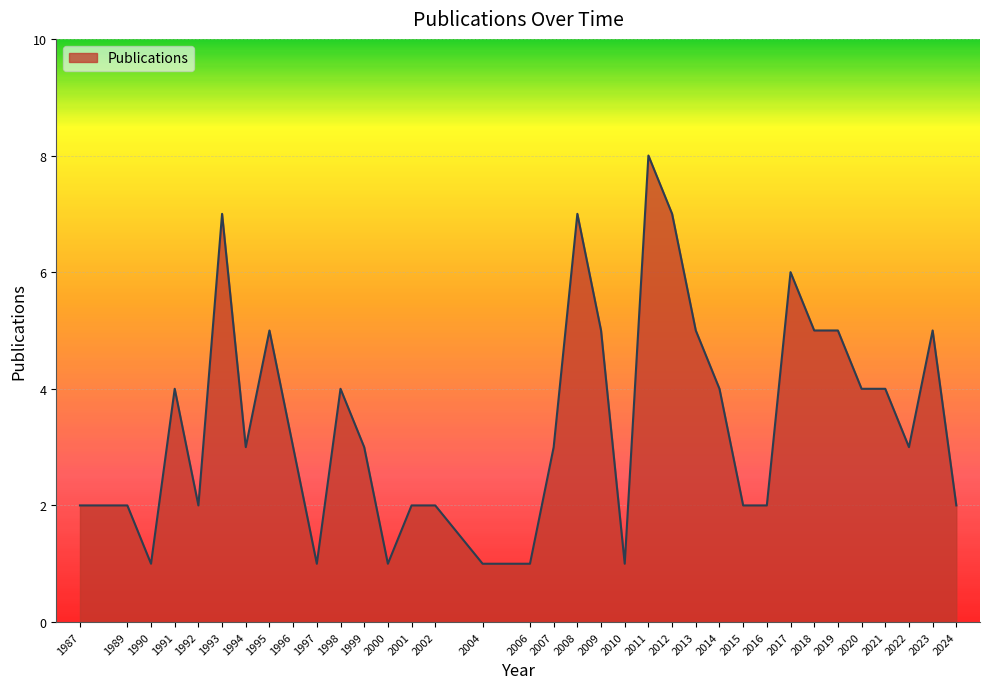

The value at 2024 is 1. True or false?

False